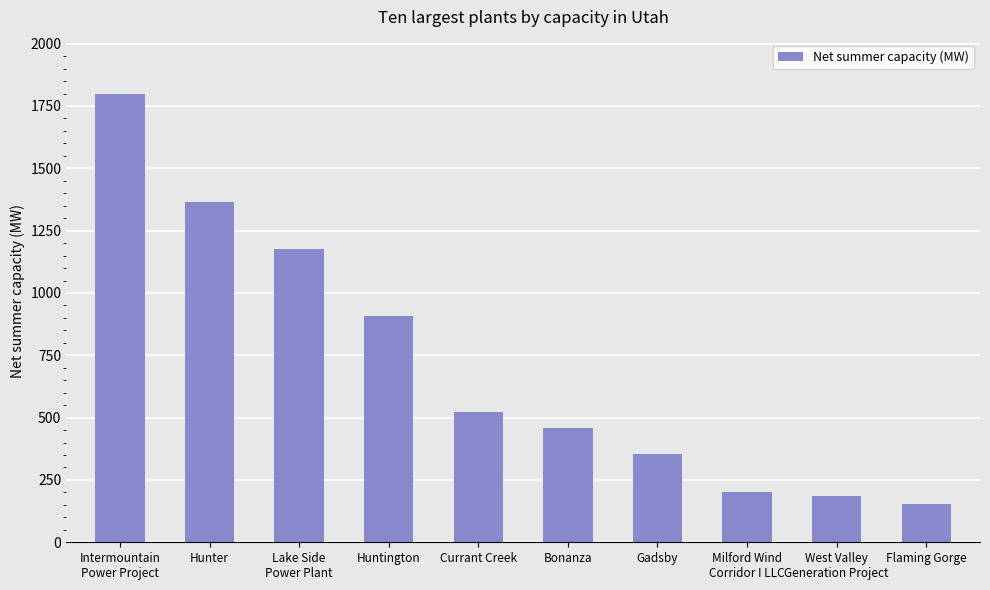

What is the sum of all values?

7123.9